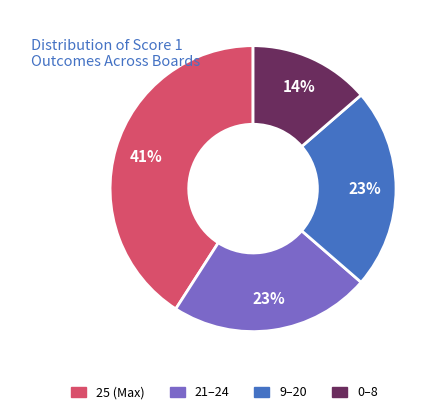

To the nearest percent, what is the difference between the largest and smallest slice percentages?

27%